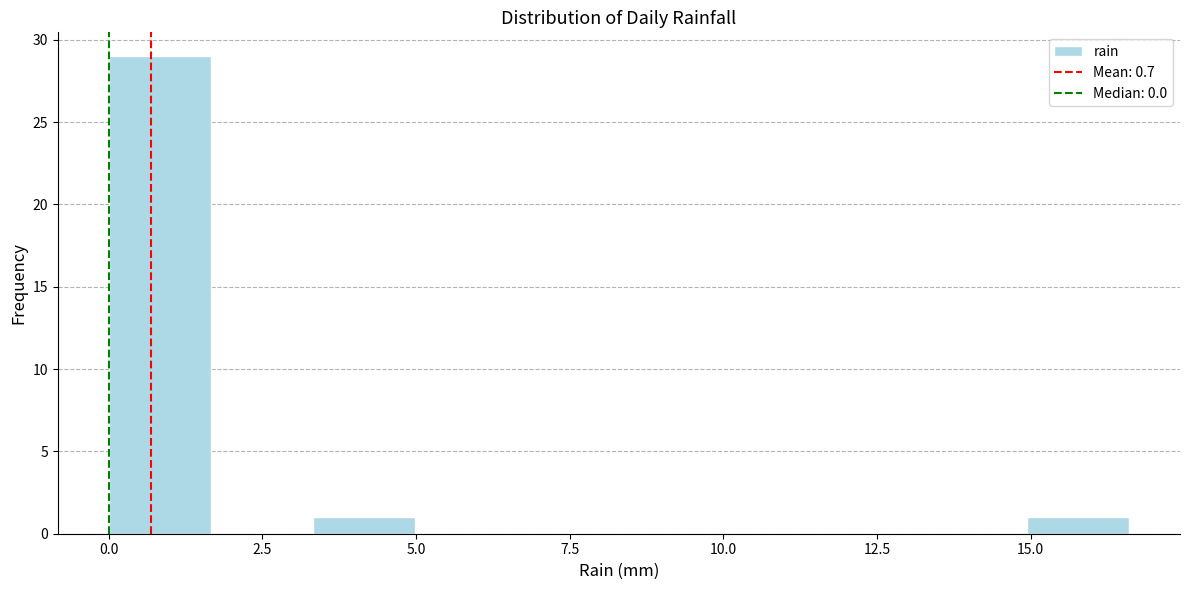

Read against the x-axis, roughly where is the centre of the tallest bar?

1.0